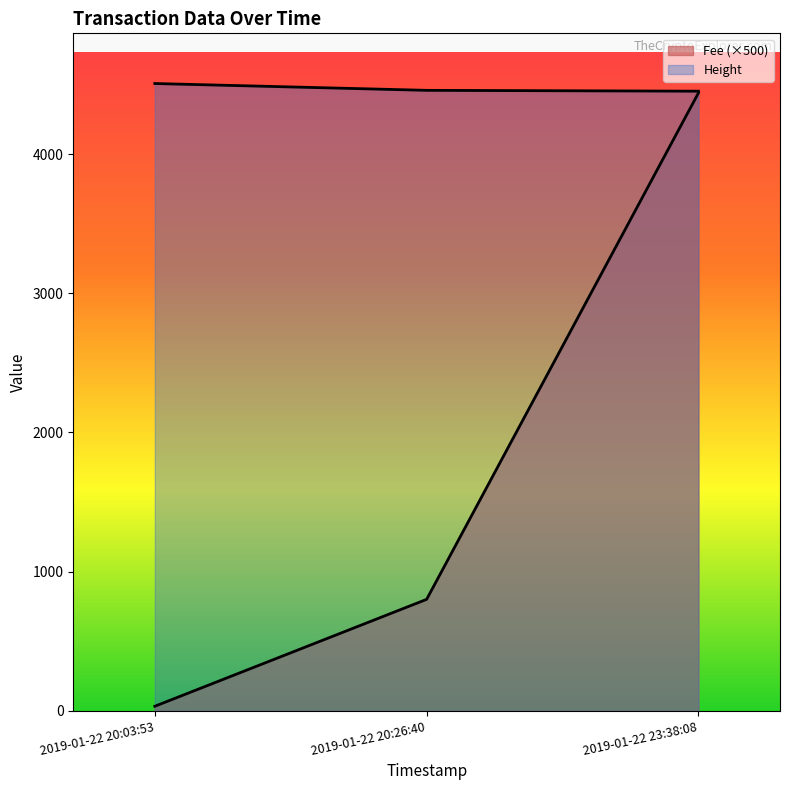

Reading left to right, what are all the values shown in this chart?

Fee: 33.1	801.1	4439.4
Height: 4507.0	4458.0	4452.0